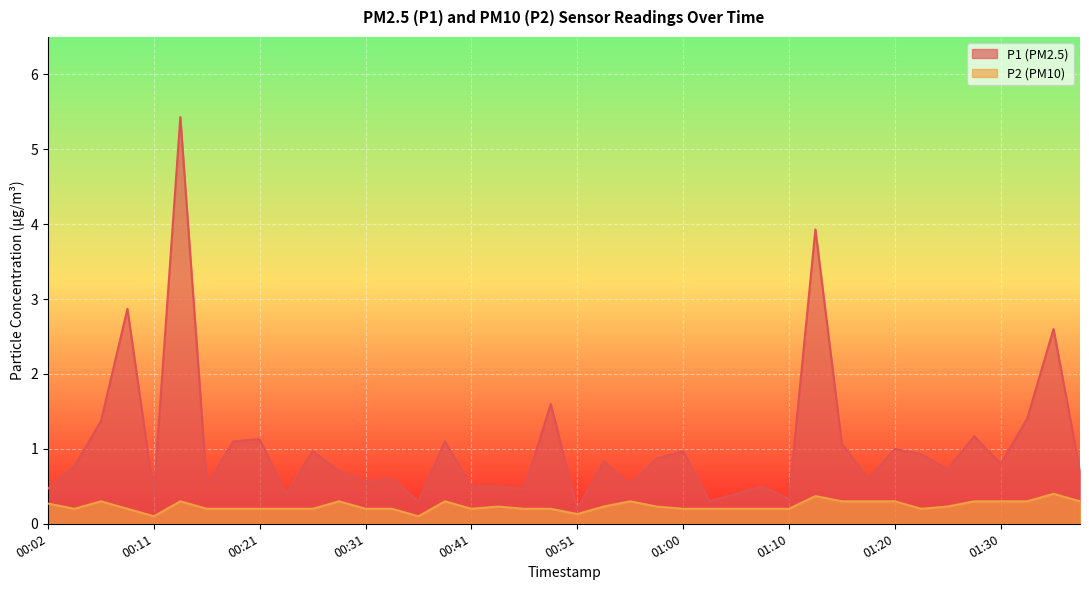

Rank the series by their maximum value, from highest to lowest.

P1 (PM2.5), P2 (PM10)